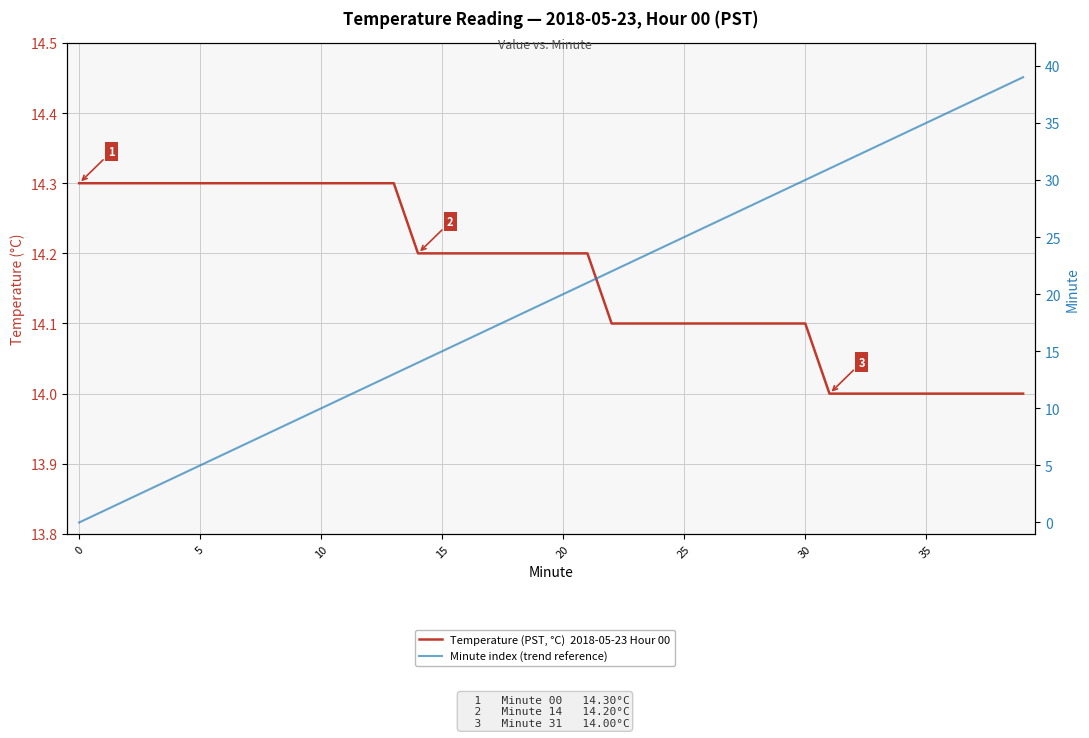

Where do Minute index (trend reference) and Temperature (PST, °C)  2018-05-23 Hour 00 first cross each other?

14 and 15